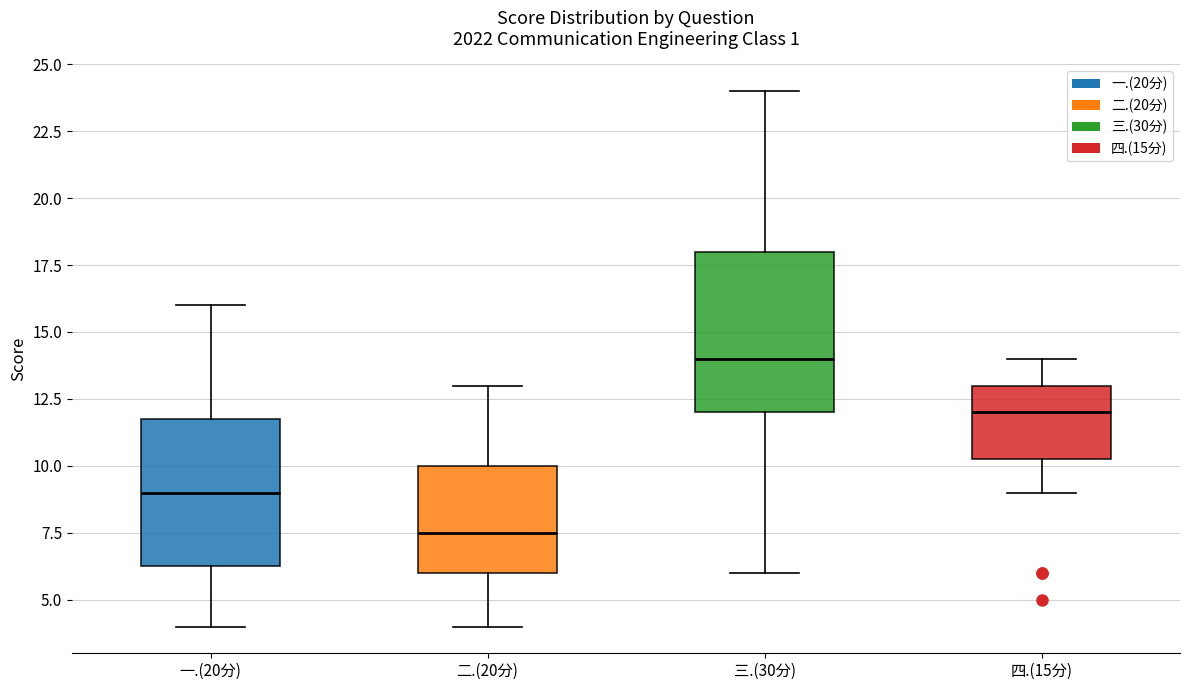

Which box is the tallest, from its lower edge to its upper edge?

三.(30分)